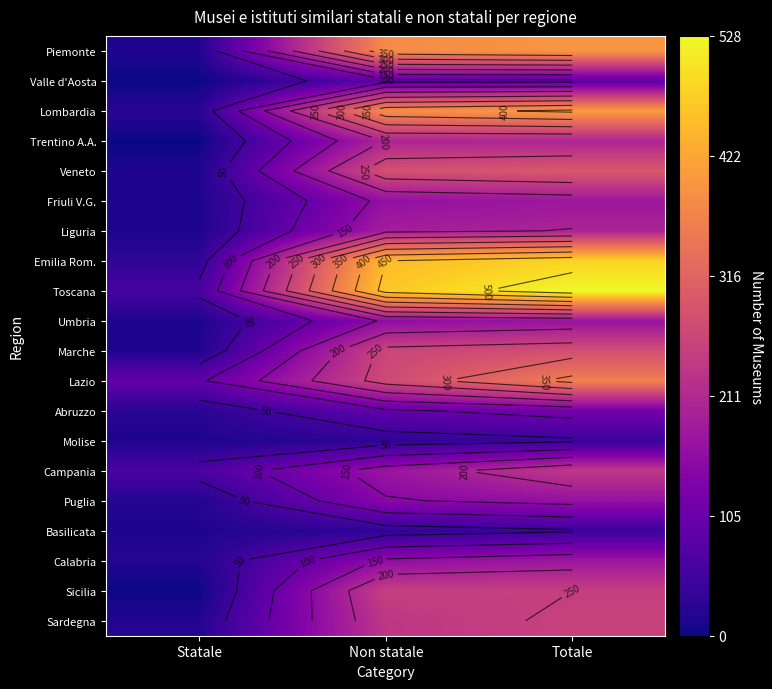

What is the spread (max minus min) of values at Non statale?

437